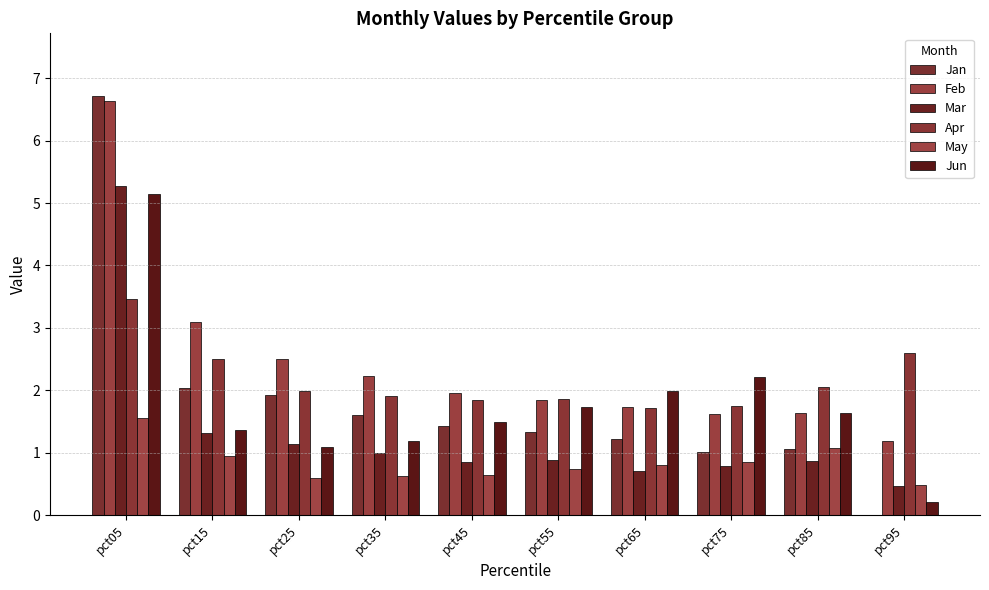

What are all the series names shown in the legend?

Jan, Feb, Mar, Apr, May, Jun